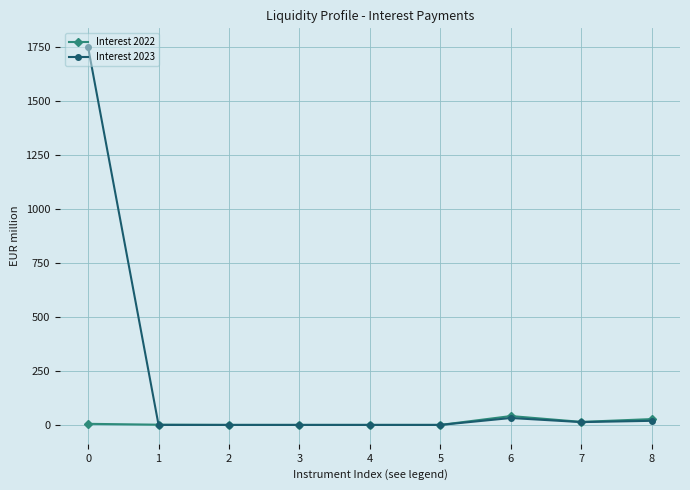

Rank the series by their average value, from lowest to highest.

Interest 2022, Interest 2023